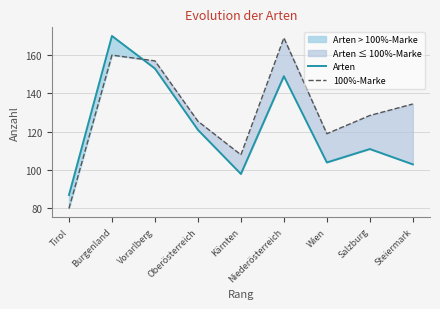

Where is 100%-Marke nearest to the value 124?

Oberösterreich